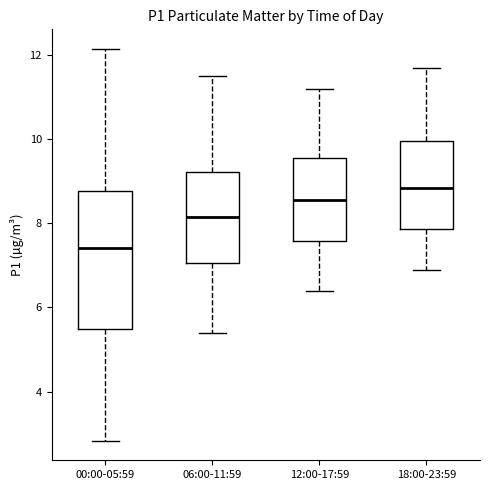

Which box has the lowest median line?

00:00-05:59